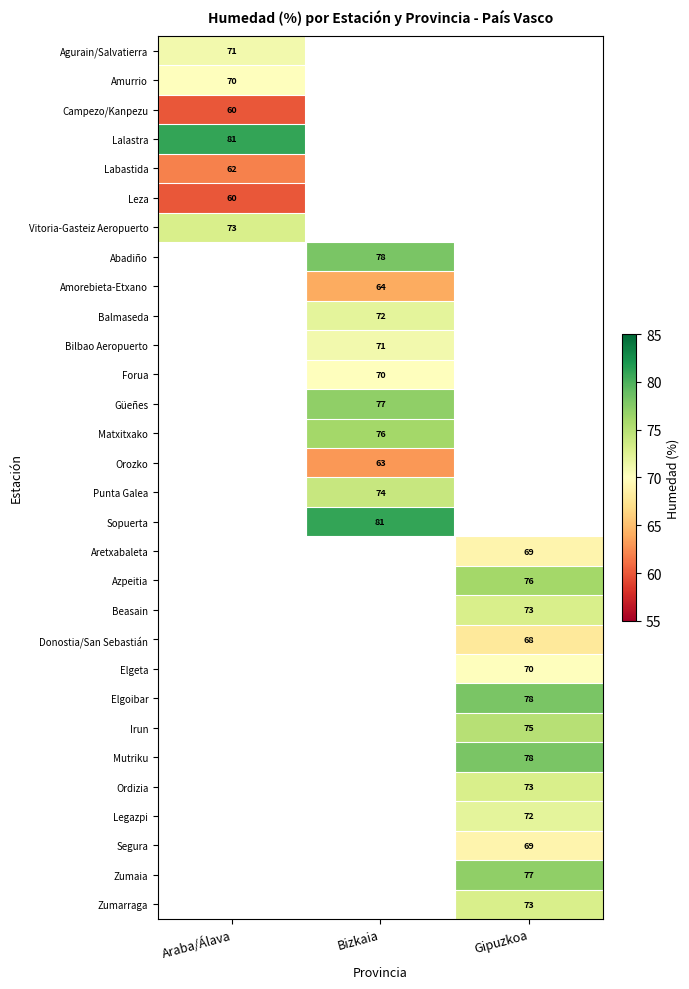

Is it true that Beasain equals 73 at Gipuzkoa?

True